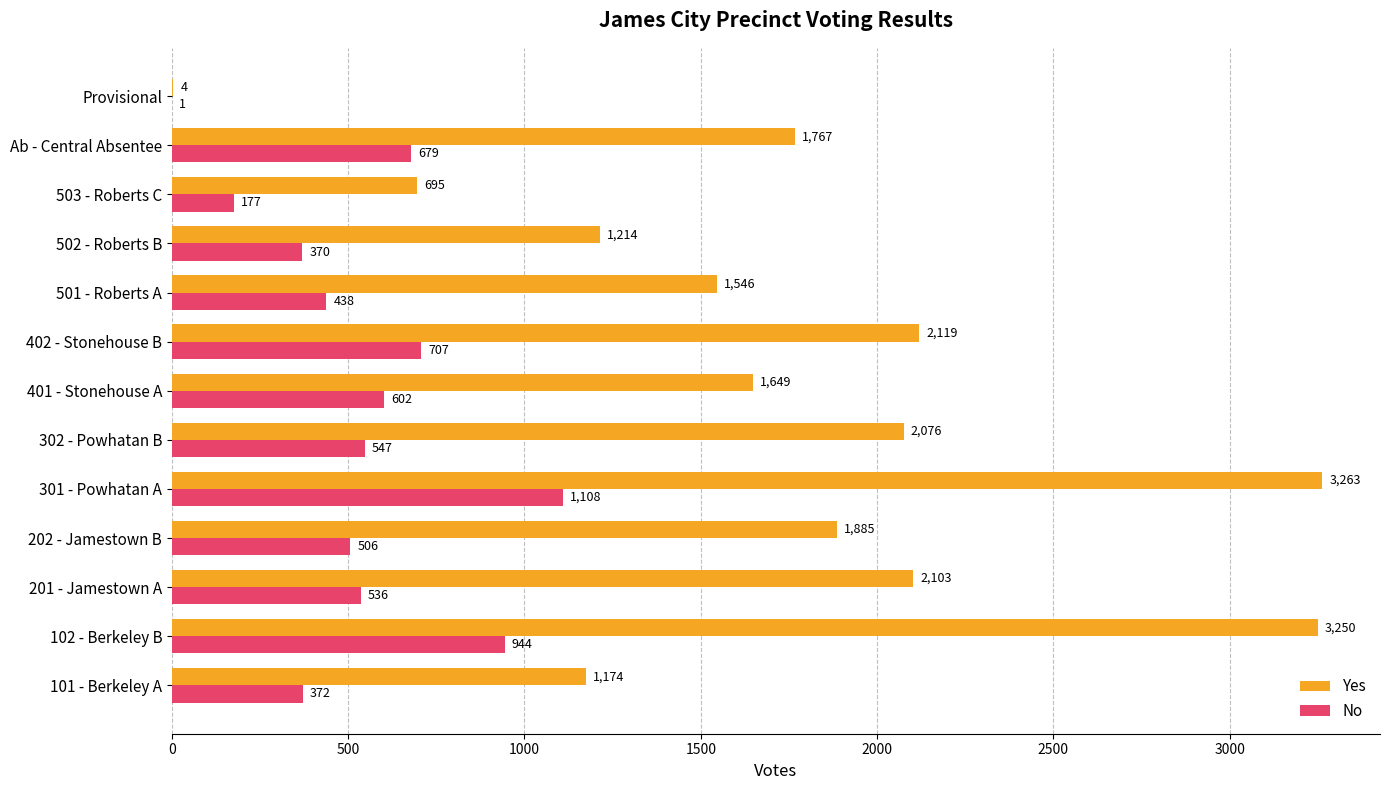

How many series are shown in this chart?

2